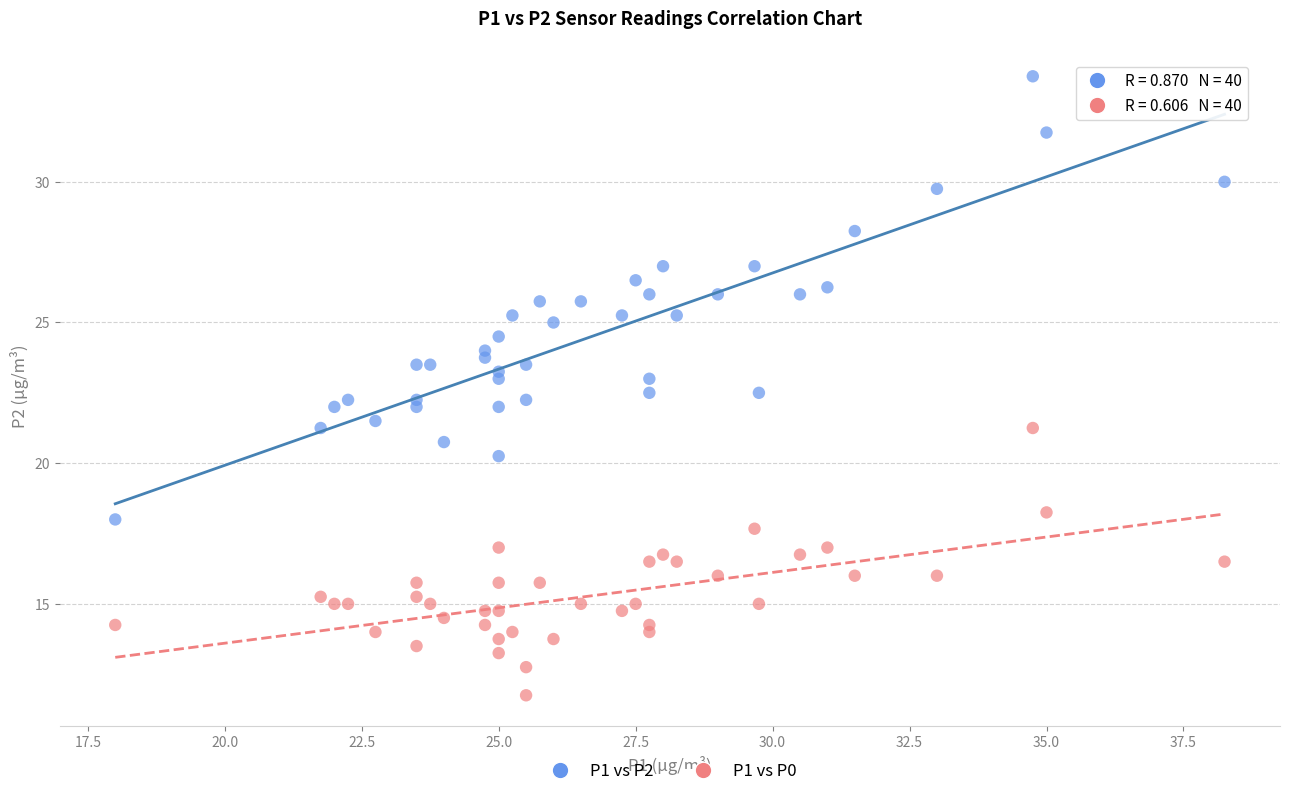

Across all data points, what is the range of X values (max minus min)?

20.2